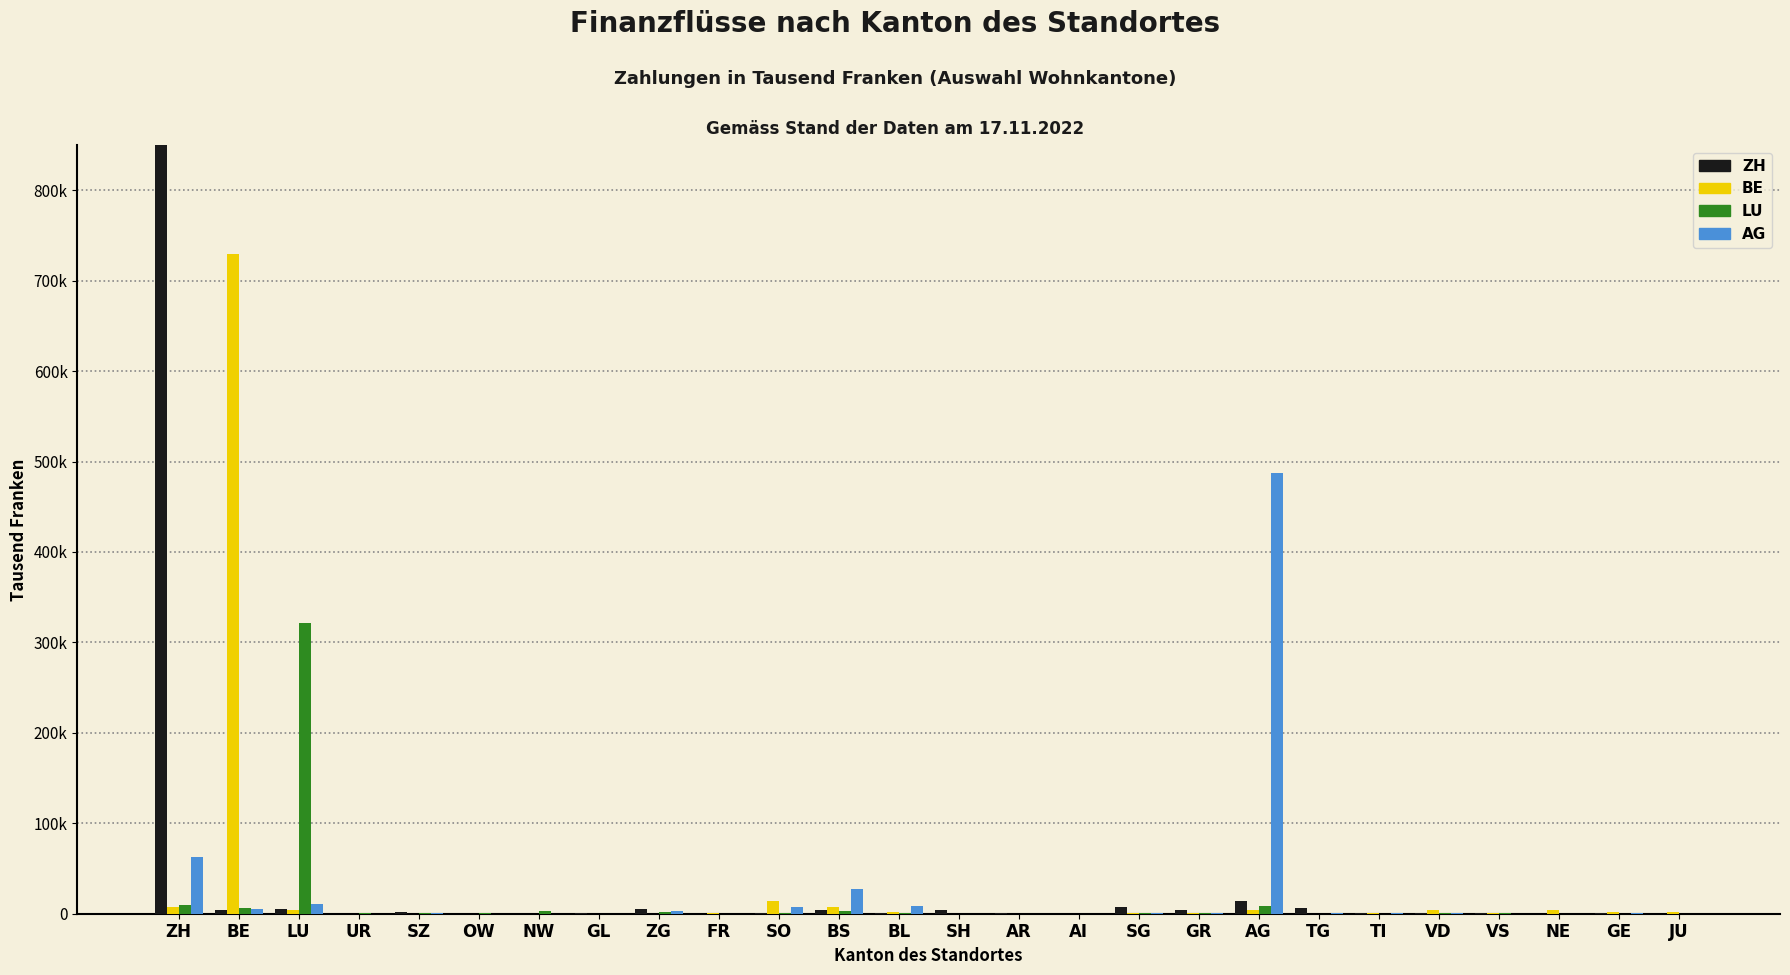

Rank the series by their maximum value, from lowest to highest.

LU, AG, BE, ZH